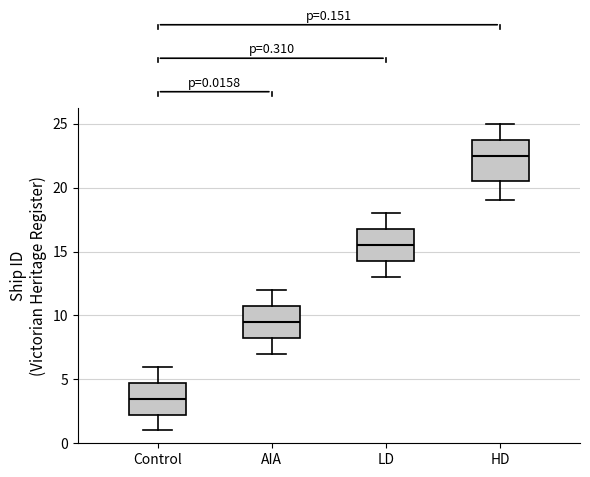

Which box's median line is the highest?

HD